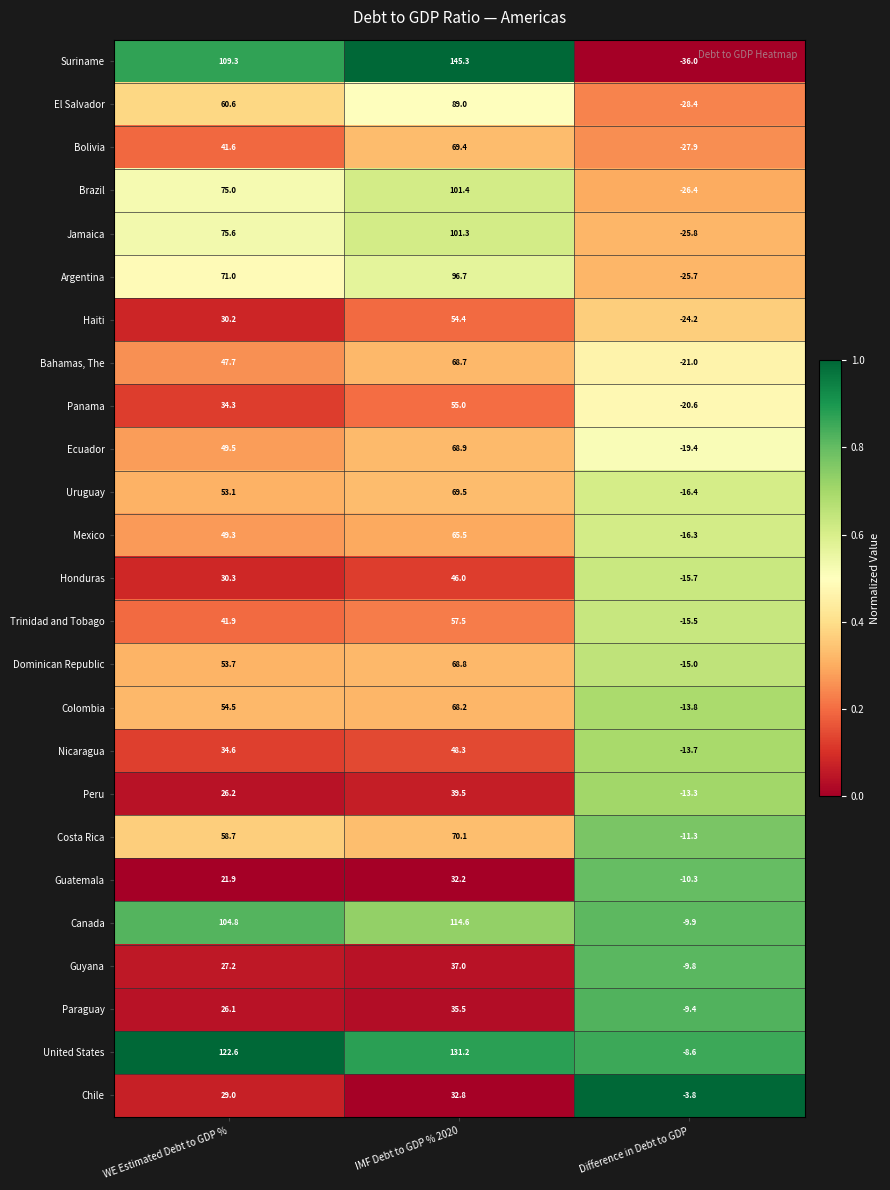

What is the spread (max minus min) of values at IMF Debt to GDP % 2020?

113.1